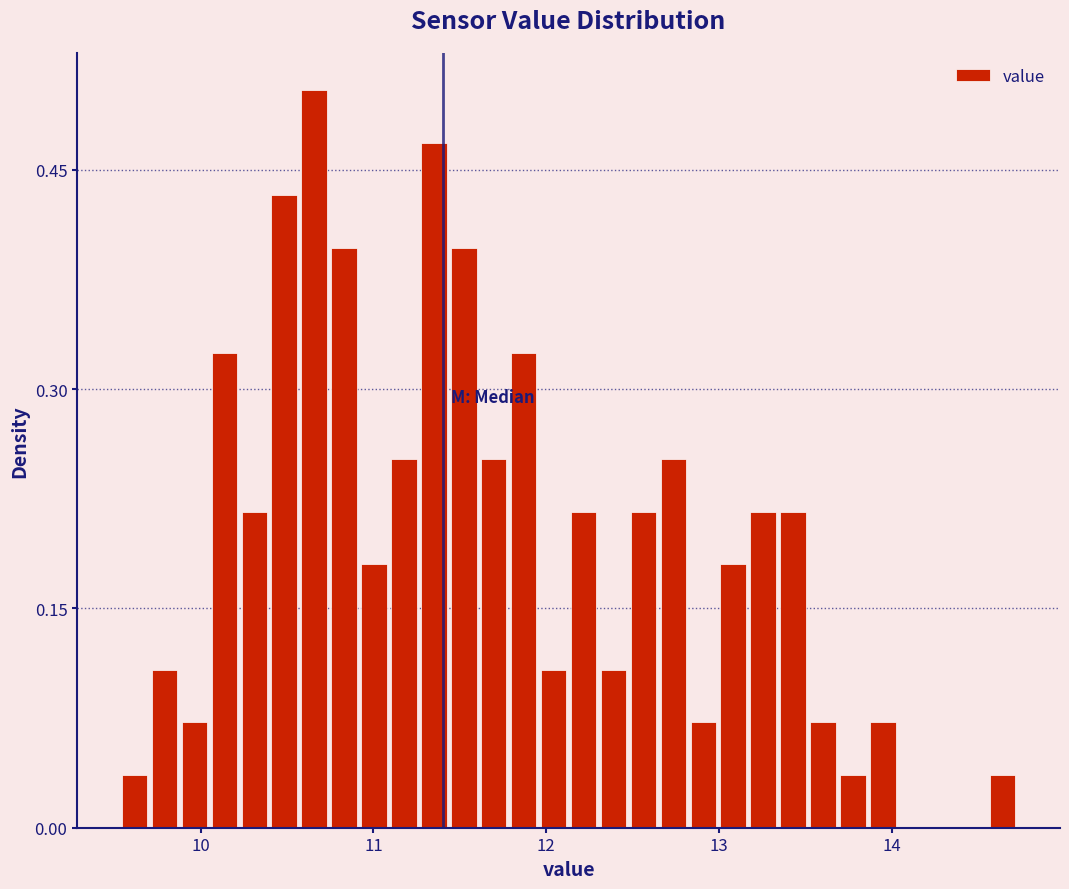

Around what value on the x-axis is the tallest bar? Give the approximate position of its centre, as read against the axis.

10.7